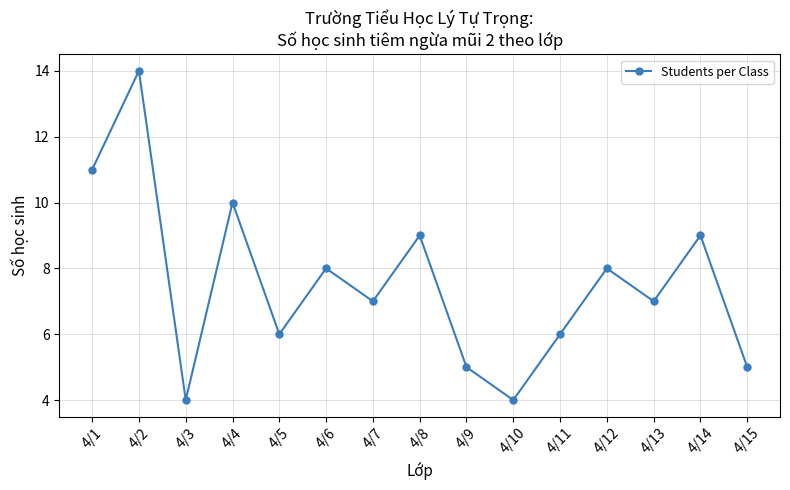

How many categories are shown in the chart?

15